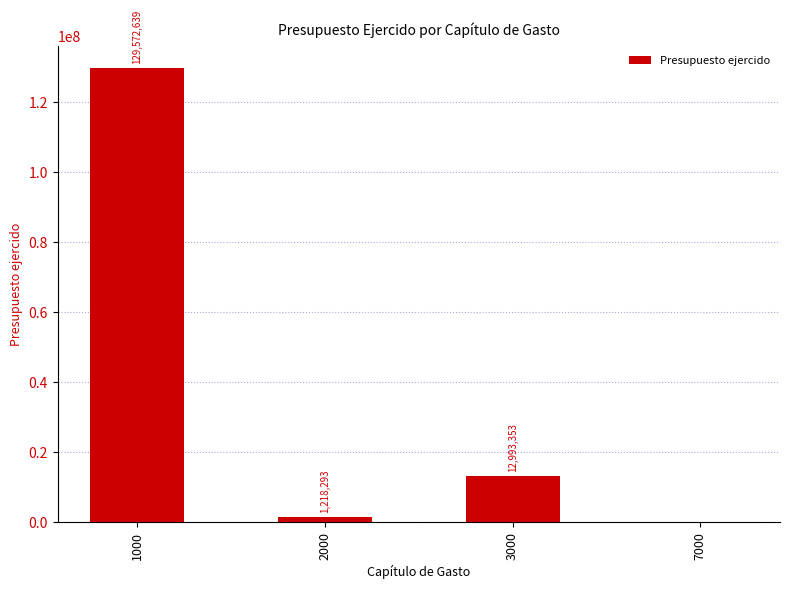

The value at 3000 is 12993352.9. True or false?

True